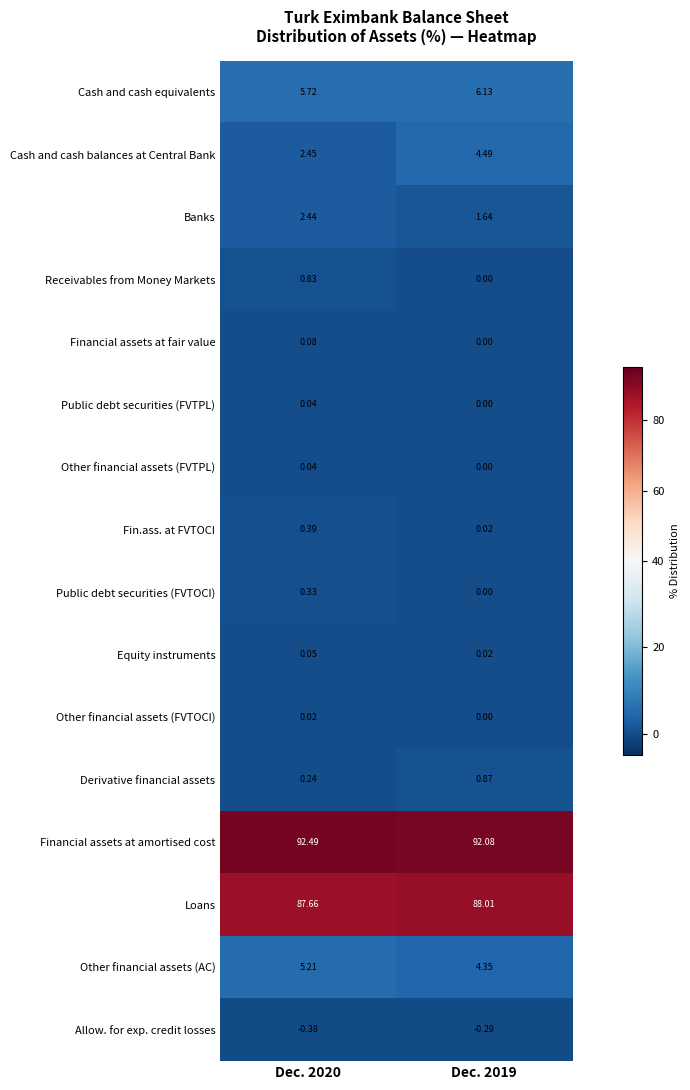

Between Dec. 2020 and Dec. 2019, which series saw the biggest shift?

Cash and cash balances at Central Bank